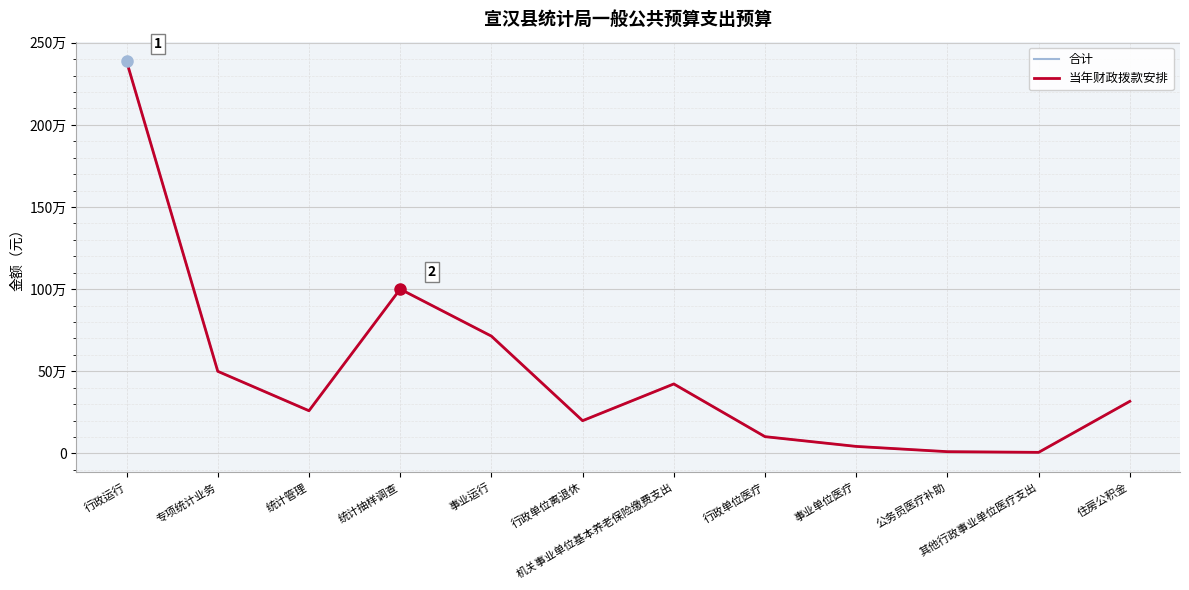

Does the chart have visible grid lines?

Yes